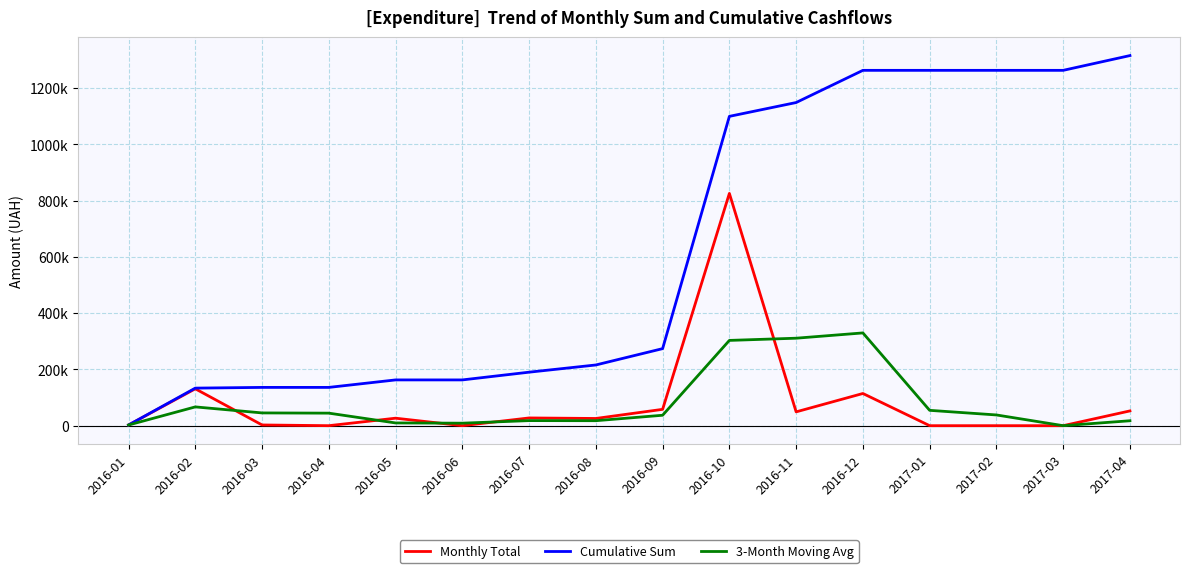

What is the label of the 1st point from the right?

2017-04